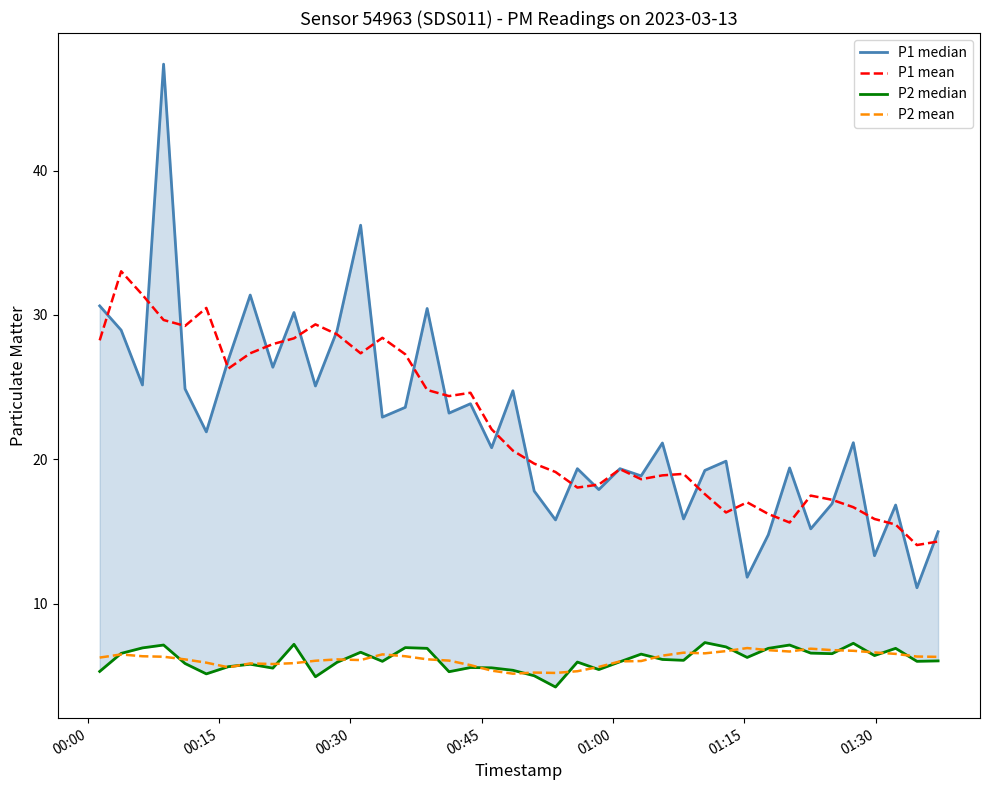

True or false: P2 mean and P1 mean intersect in this chart.

False